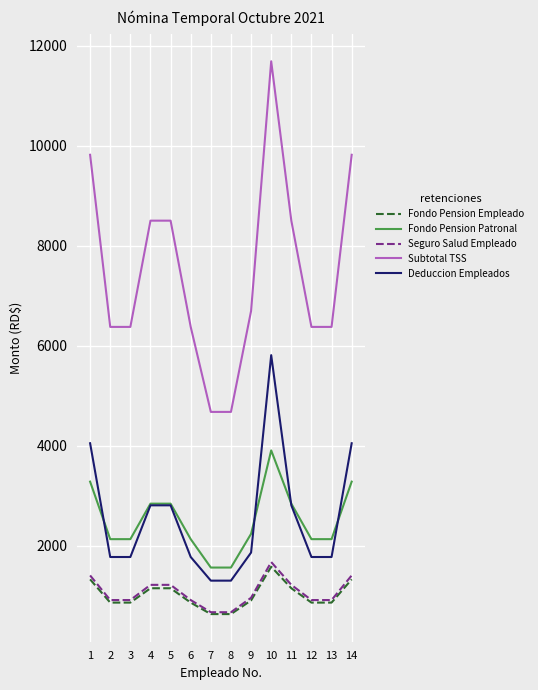

Which category has the highest value in the Seguro Salud Empleado series?

10